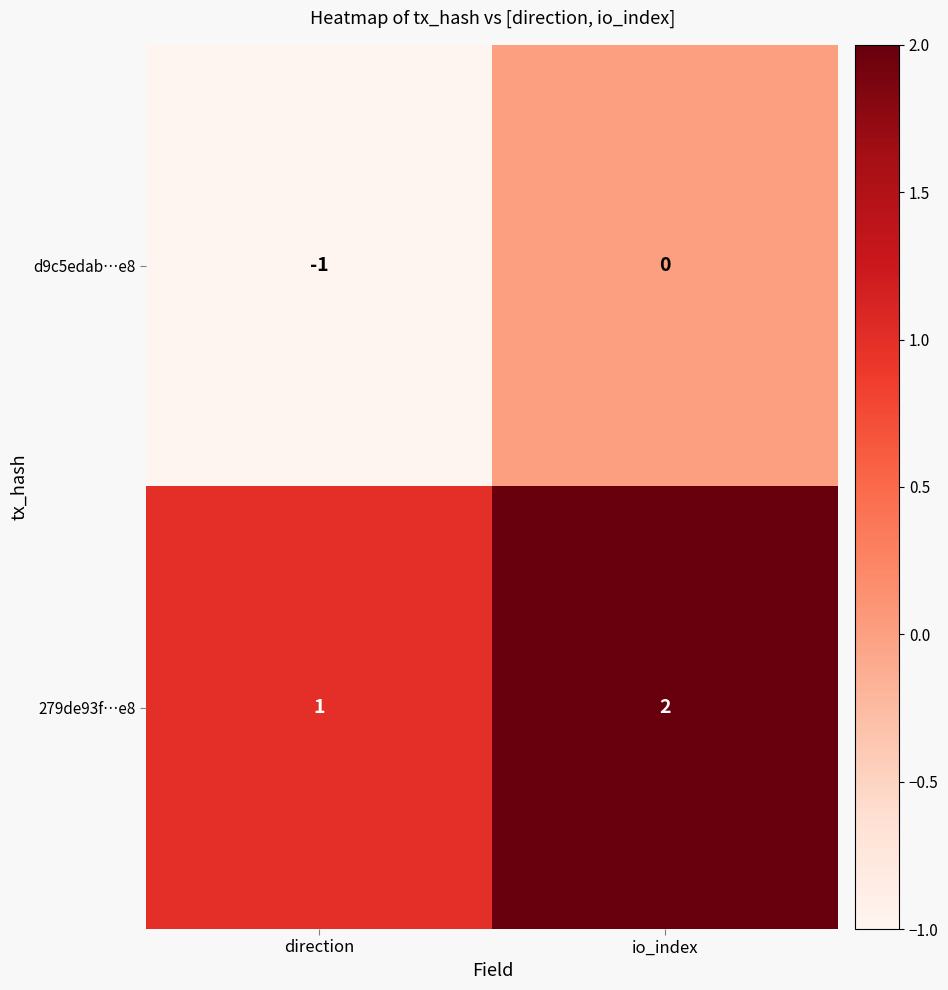

Where is d9c5edab…e8 nearest to the value 0?

io_index